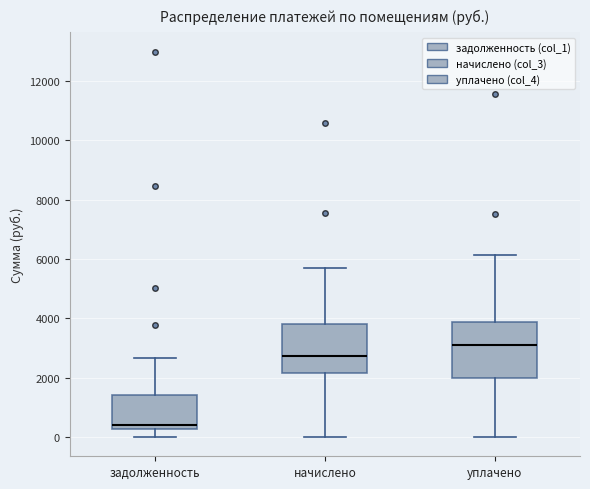

Reading left to right, read every box against the y-axis: the position of its median line, the range the box covers, and the ends of its whiskers. The values are not printed on the chart, so give them approximately, as read against the axis.

задолженность: median 400, box 200 to 1400, whiskers 0 to 2600
начислено: median 2800, box 2200 to 3800, whiskers 0 to 5600
уплачено: median 3000, box 2000 to 3800, whiskers 0 to 6200